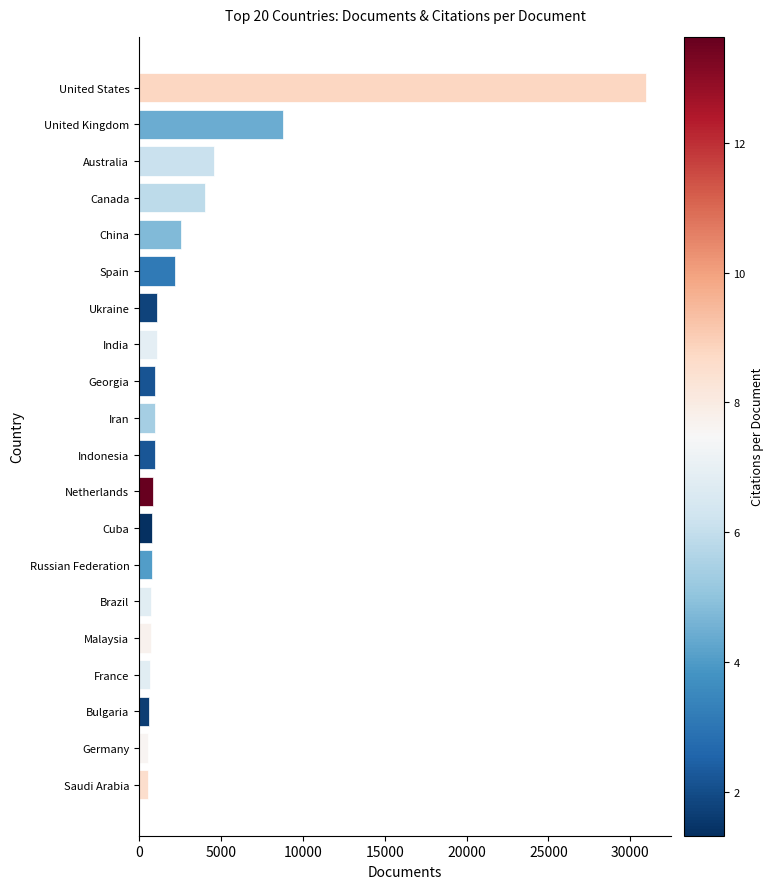

What is the minimum value shown in the chart?

534